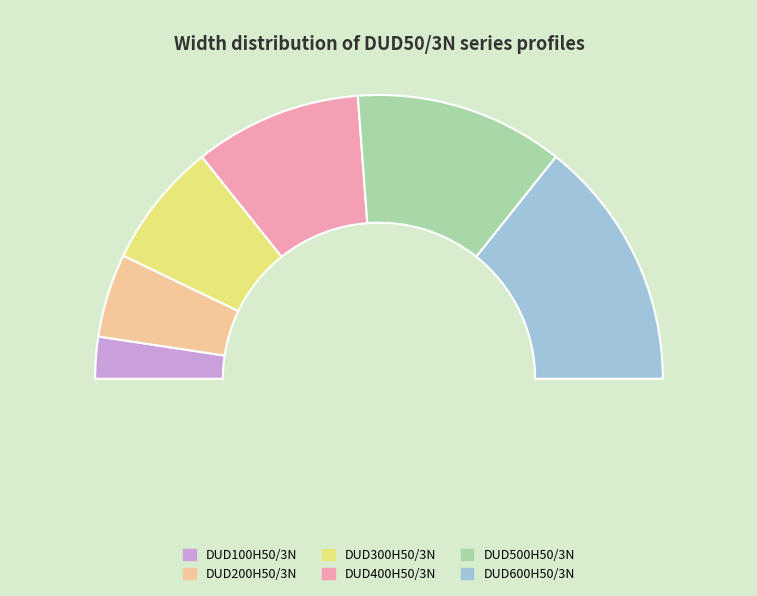

The DUD100H50/3N slice represents 17% of the pie. True or false?

False